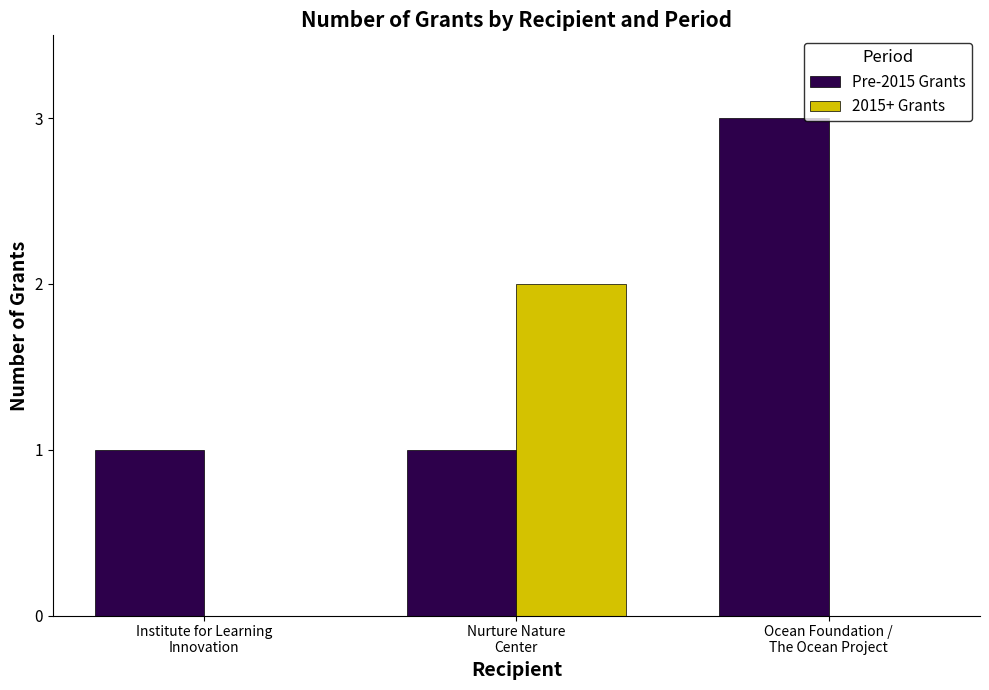

What is the maximum value for Pre-2015 Grants?

3